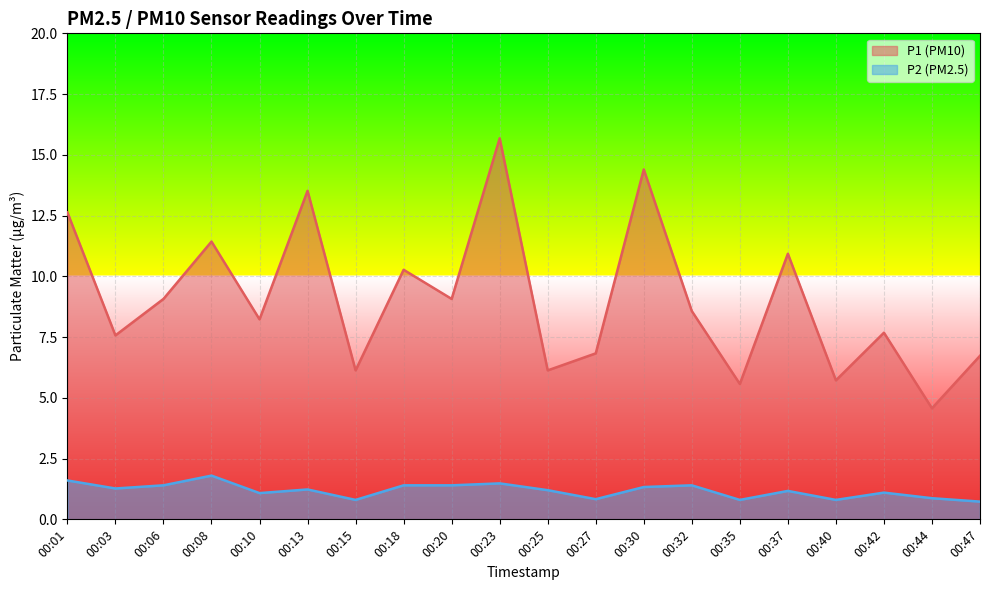

Which series has the widest spread of values?

P1 (PM10)